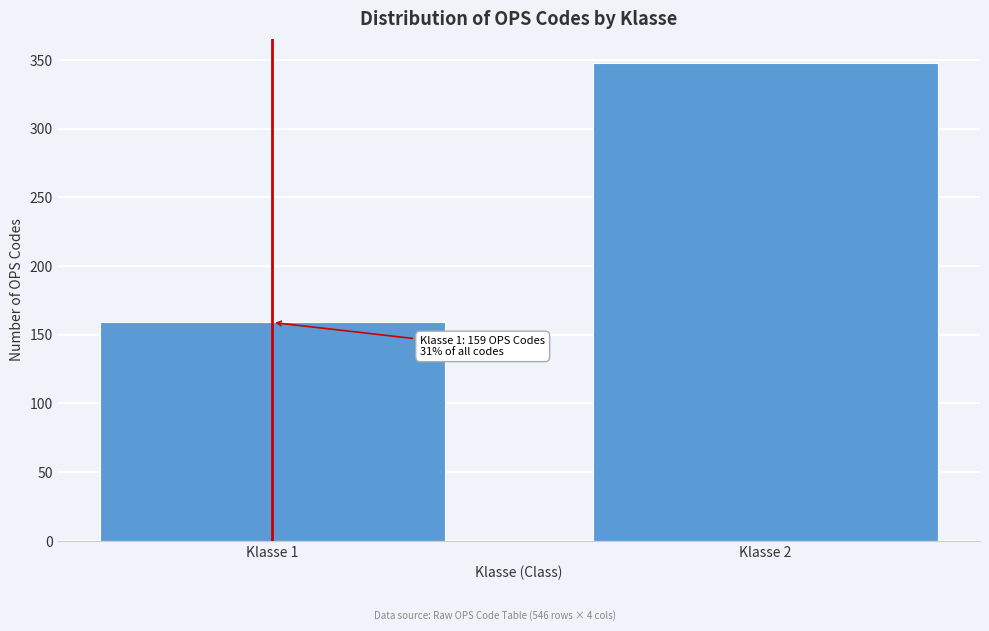

Reading left to right, what are all the values shown in this chart?

Klasse 1=159	Klasse 2=348